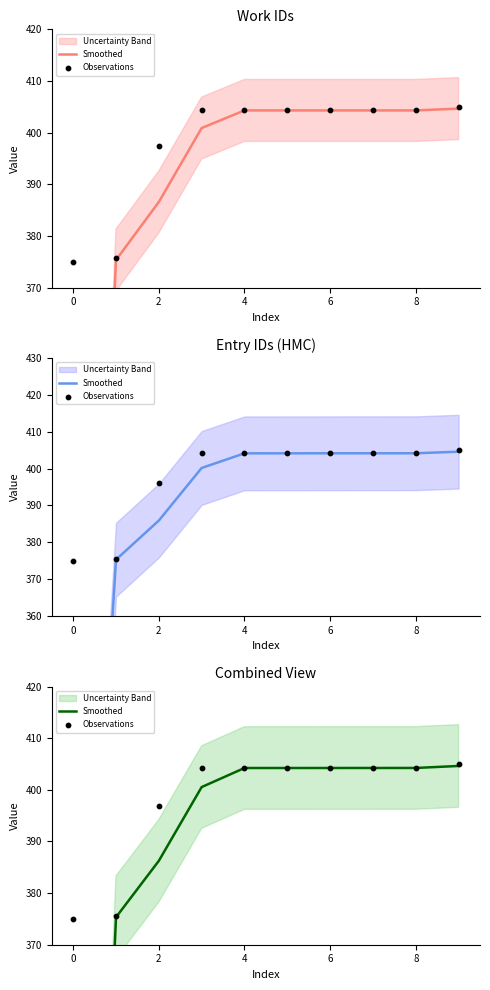

At how many categories does at least one series exceed 343?

10